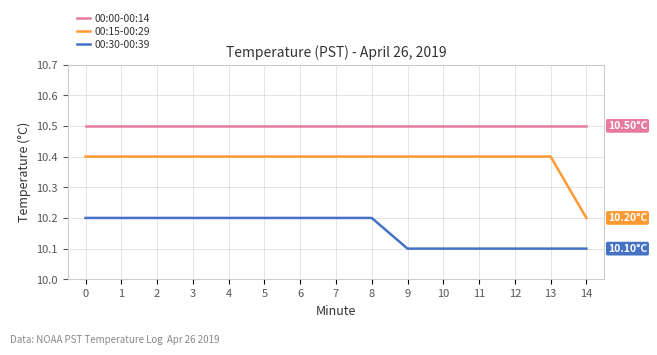

What is the approximate value of 00:30-00:39 at 4?

10.2